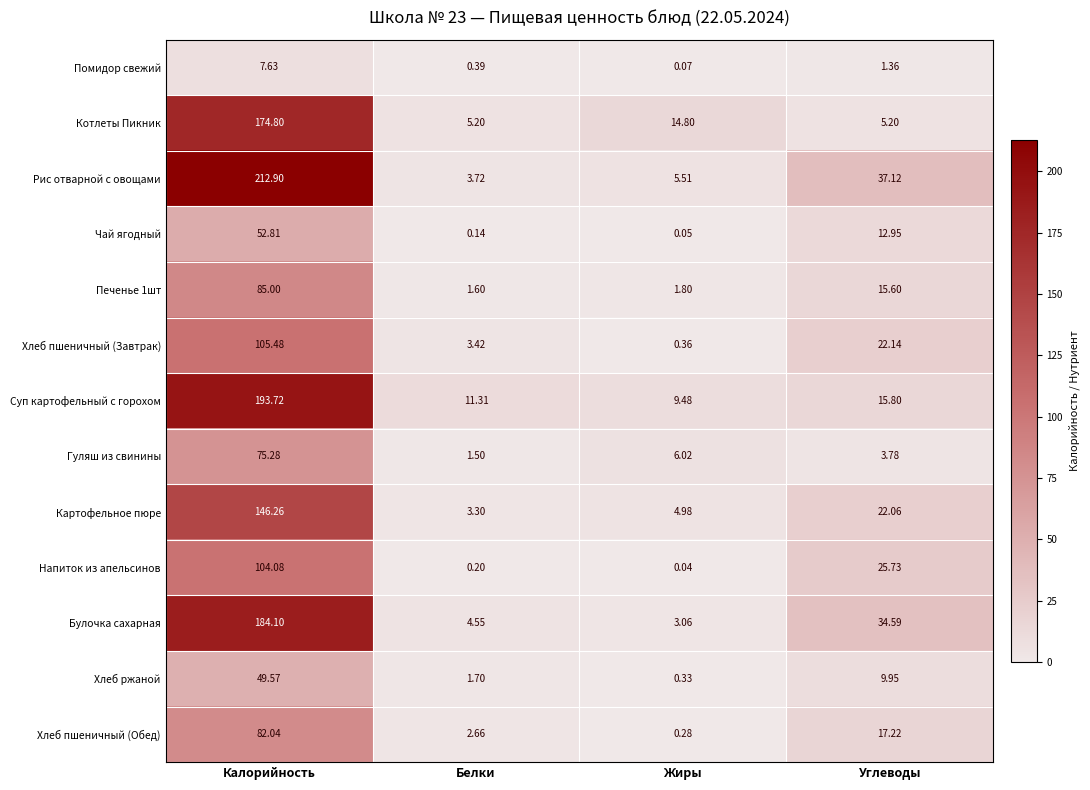

Rank the categories by Картофельное пюре value from lowest to highest.

Белки, Жиры, Углеводы, Калорийность